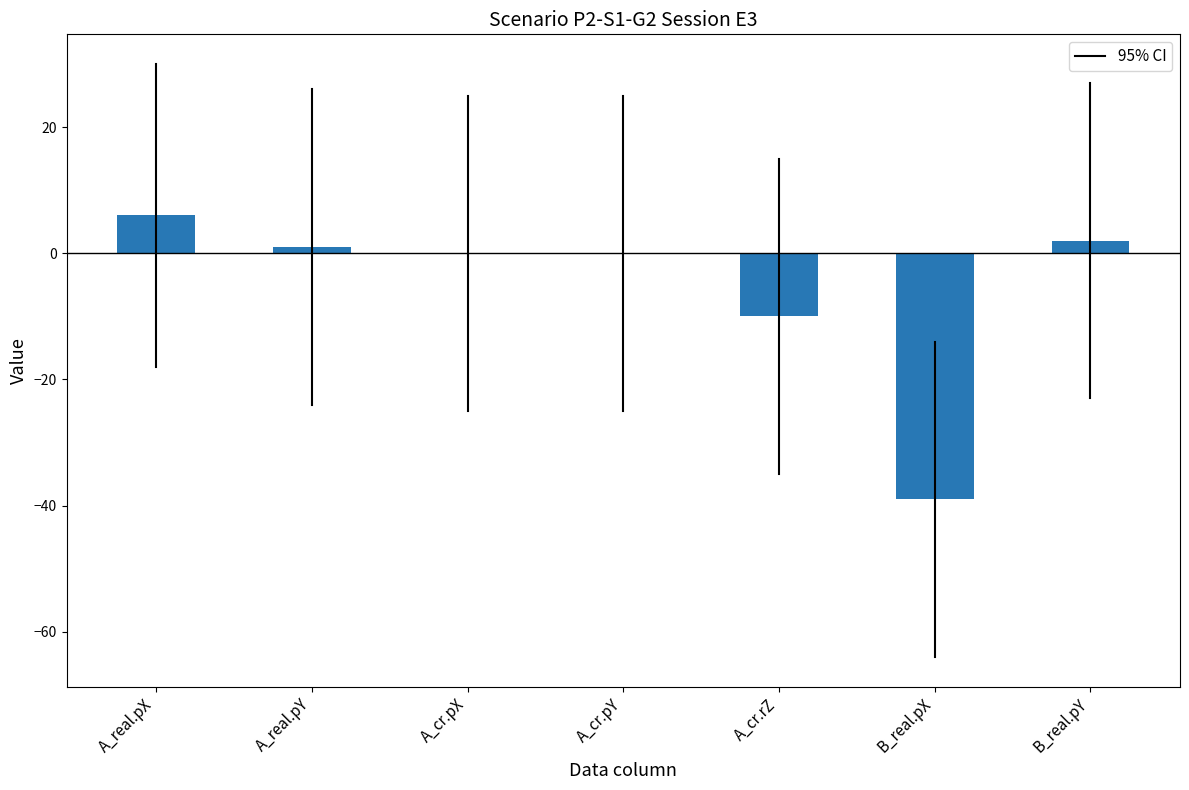

Is it true that the value at A_real.pX is 6?

True